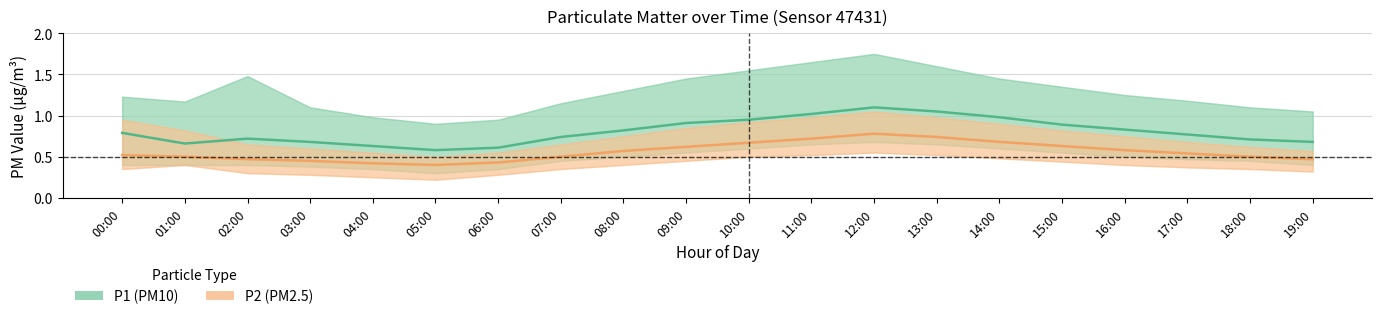

True or false: P1 (PM10) and P2 (PM2.5) intersect in this chart.

False